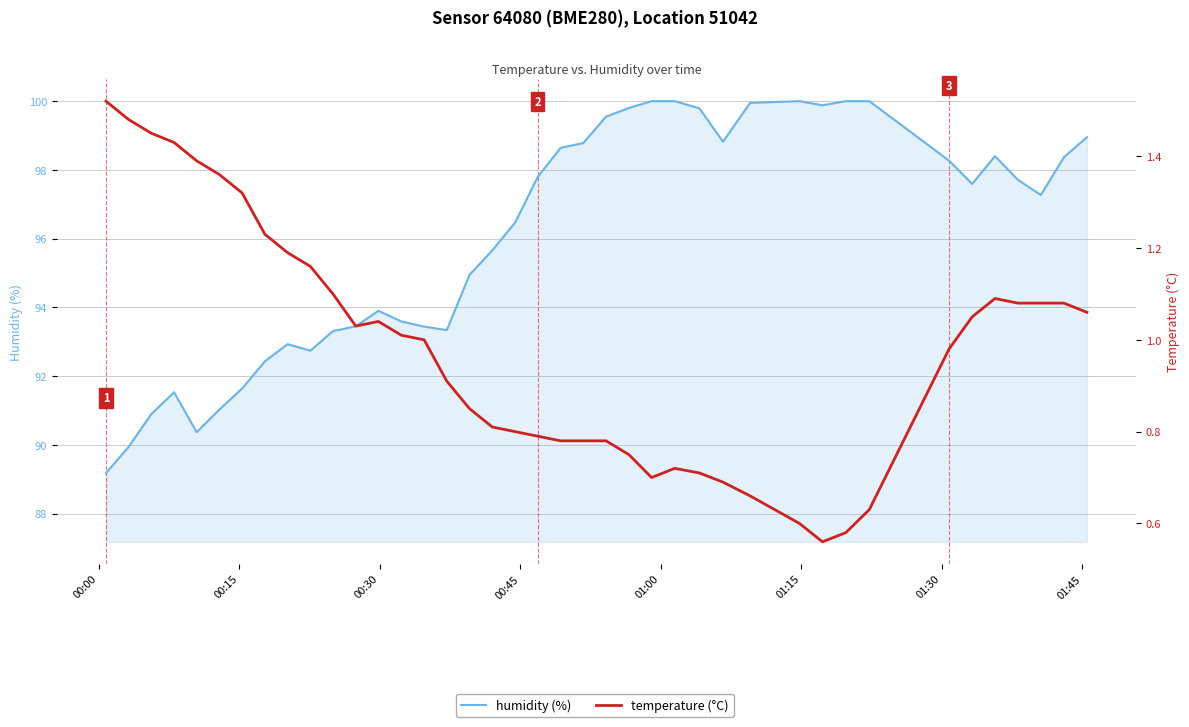

Which series has the largest total across all categories?

humidity